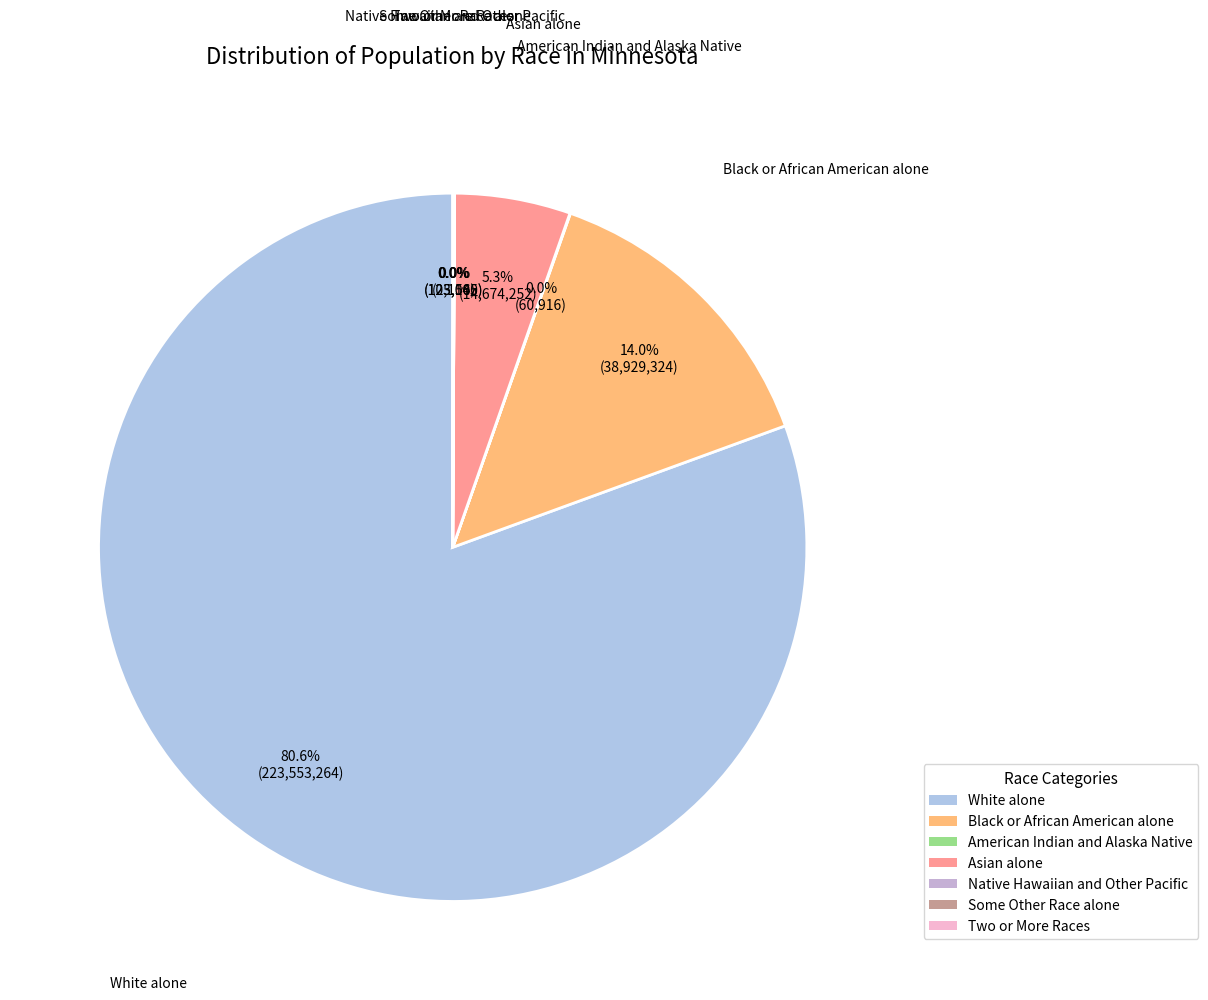

Which has a higher value, Asian alone or White alone?

White alone